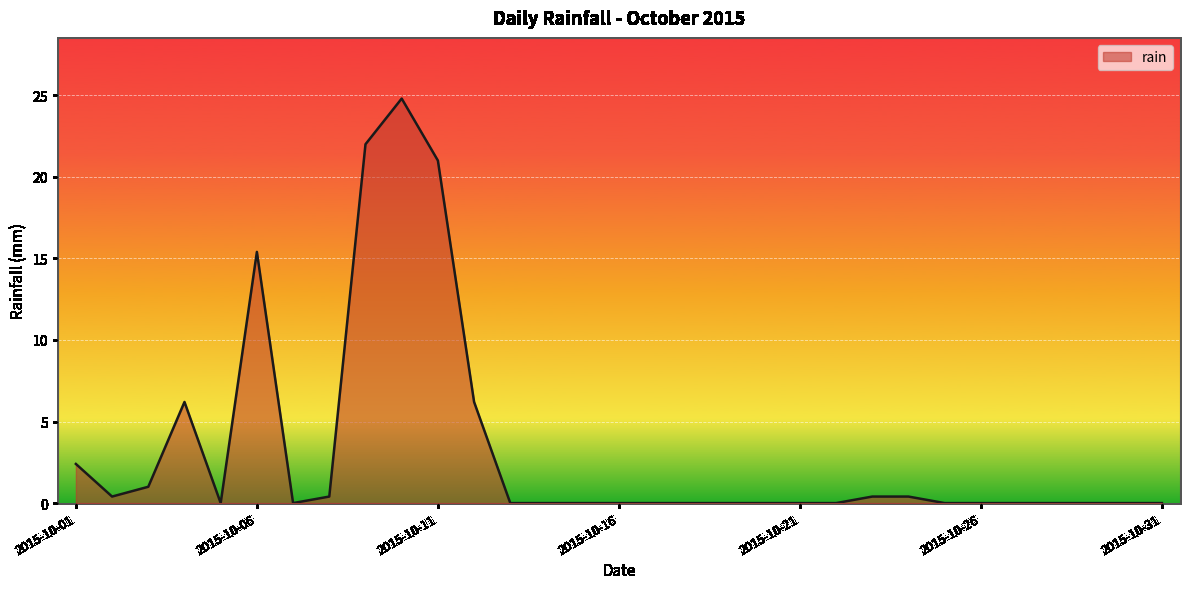

Reading right to left, extract all data points from this chart.

0.0	0.0	0.0	0.0	0.0	0.0	0.0	0.4	0.4	0.0	0.0	0.0	0.0	0.0	0.0	0.0	0.0	0.0	0.0	6.2	21.0	24.8	22.0	0.4	0.0	15.4	0.0	6.2	1.0	0.4	2.4